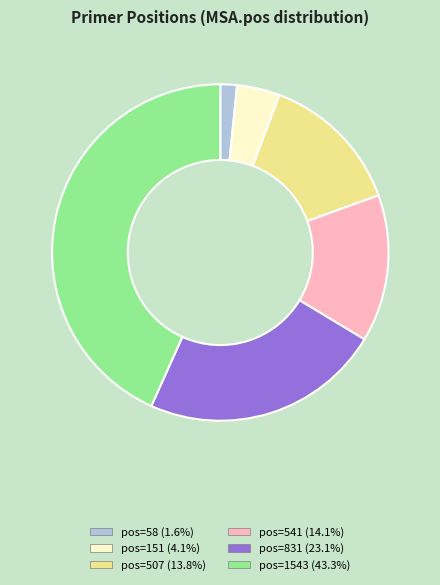

What is the ratio of the value at pos=507 (13.8%) to the value at pos=541 (14.1%)?

1.0